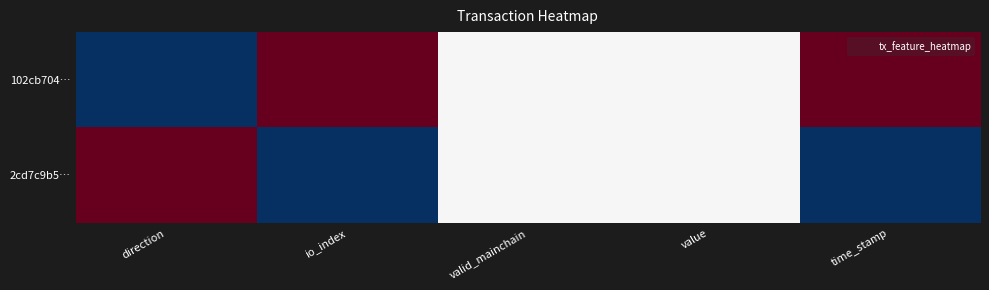

List the series in order of their peak value, highest first.

102cb704…, 2cd7c9b5…